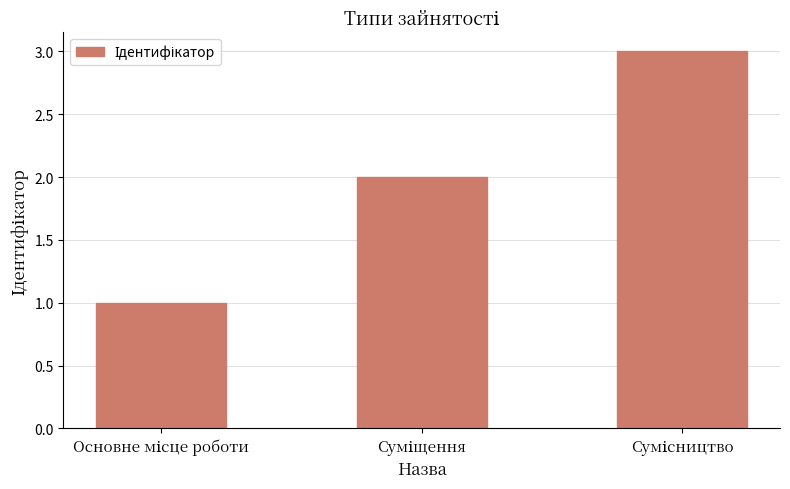

How many categories are shown in the chart?

3